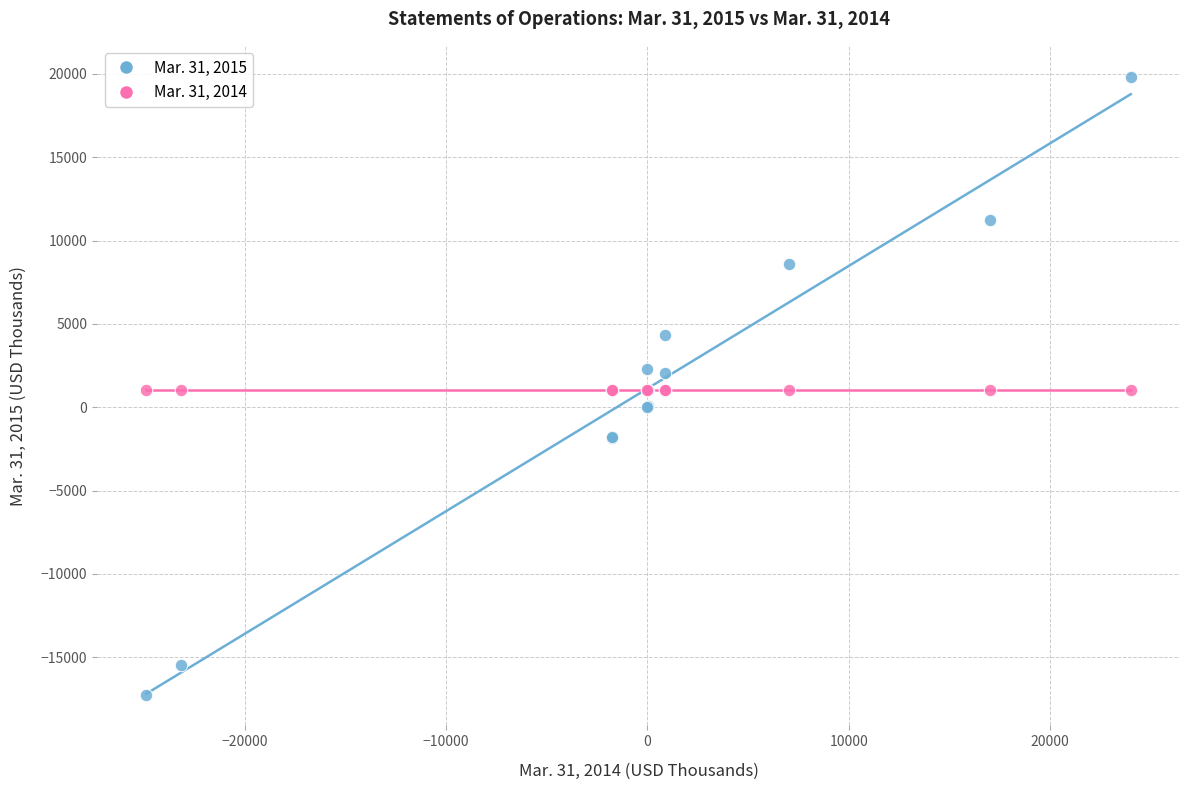

What are all the series names shown in the legend?

Mar. 31, 2015, Mar. 31, 2014